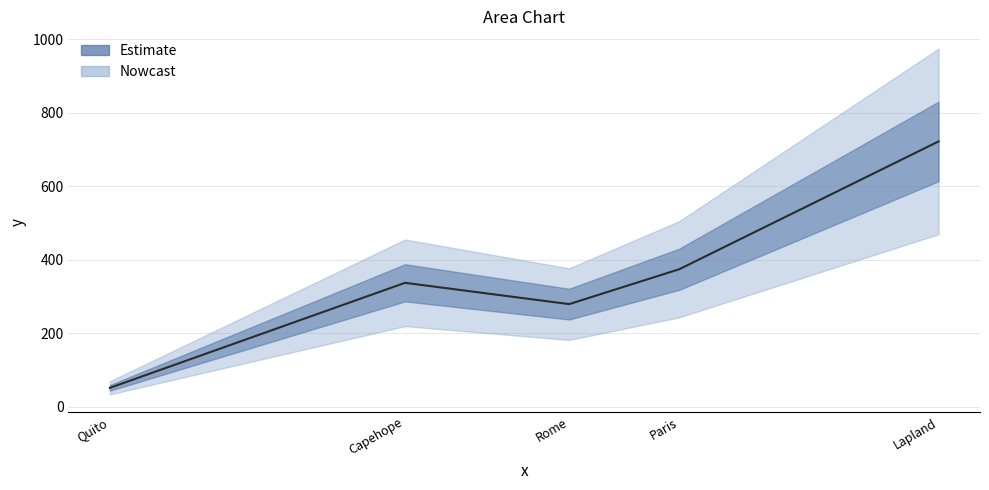

What is the value of the 5th point from the left?

722